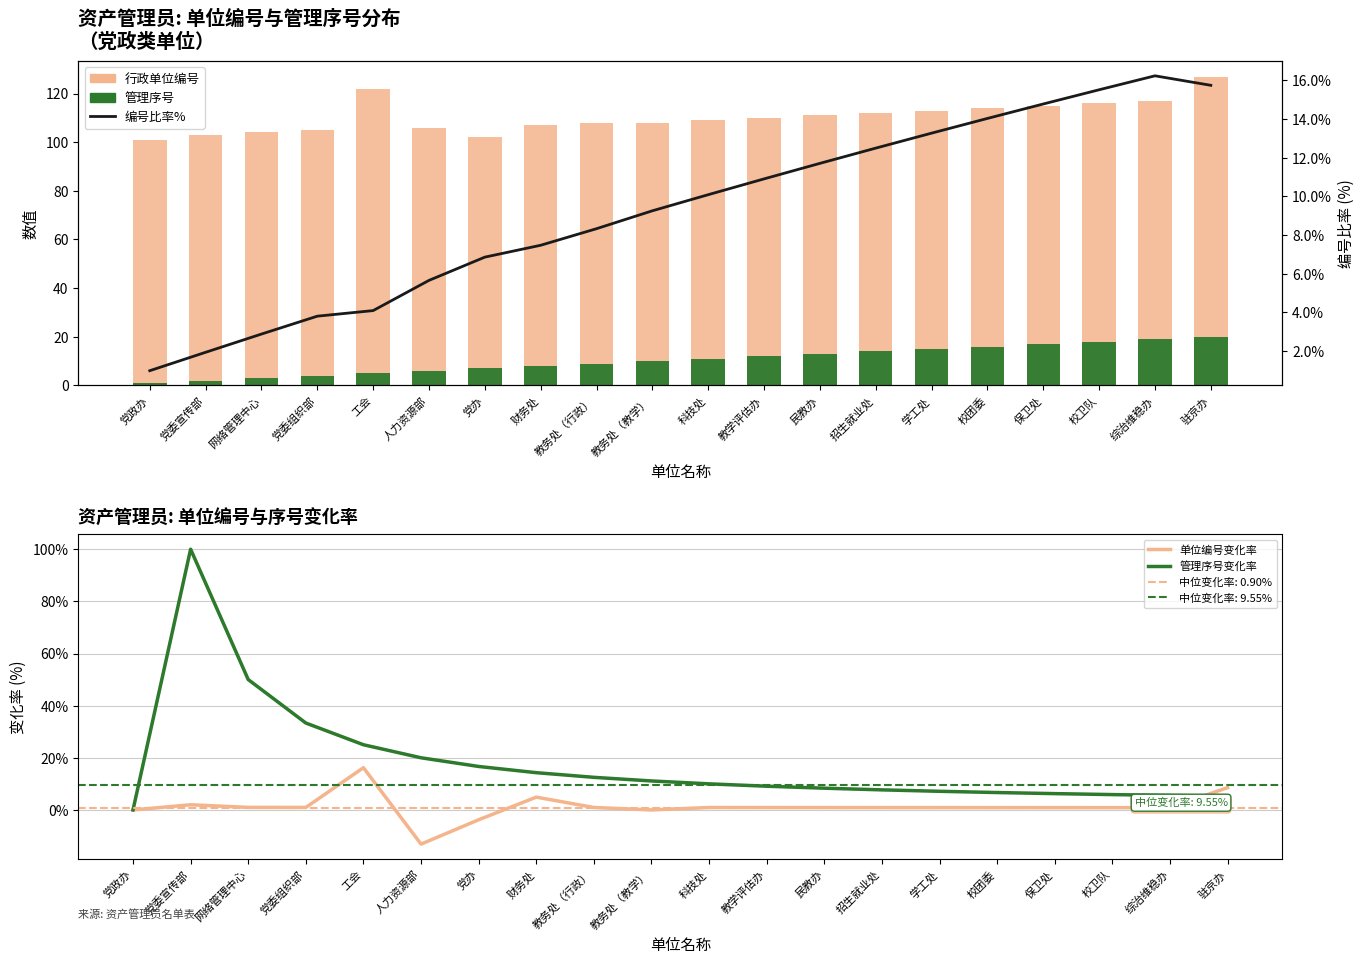

At which category is the sum across all series the highest?

党委宣传部